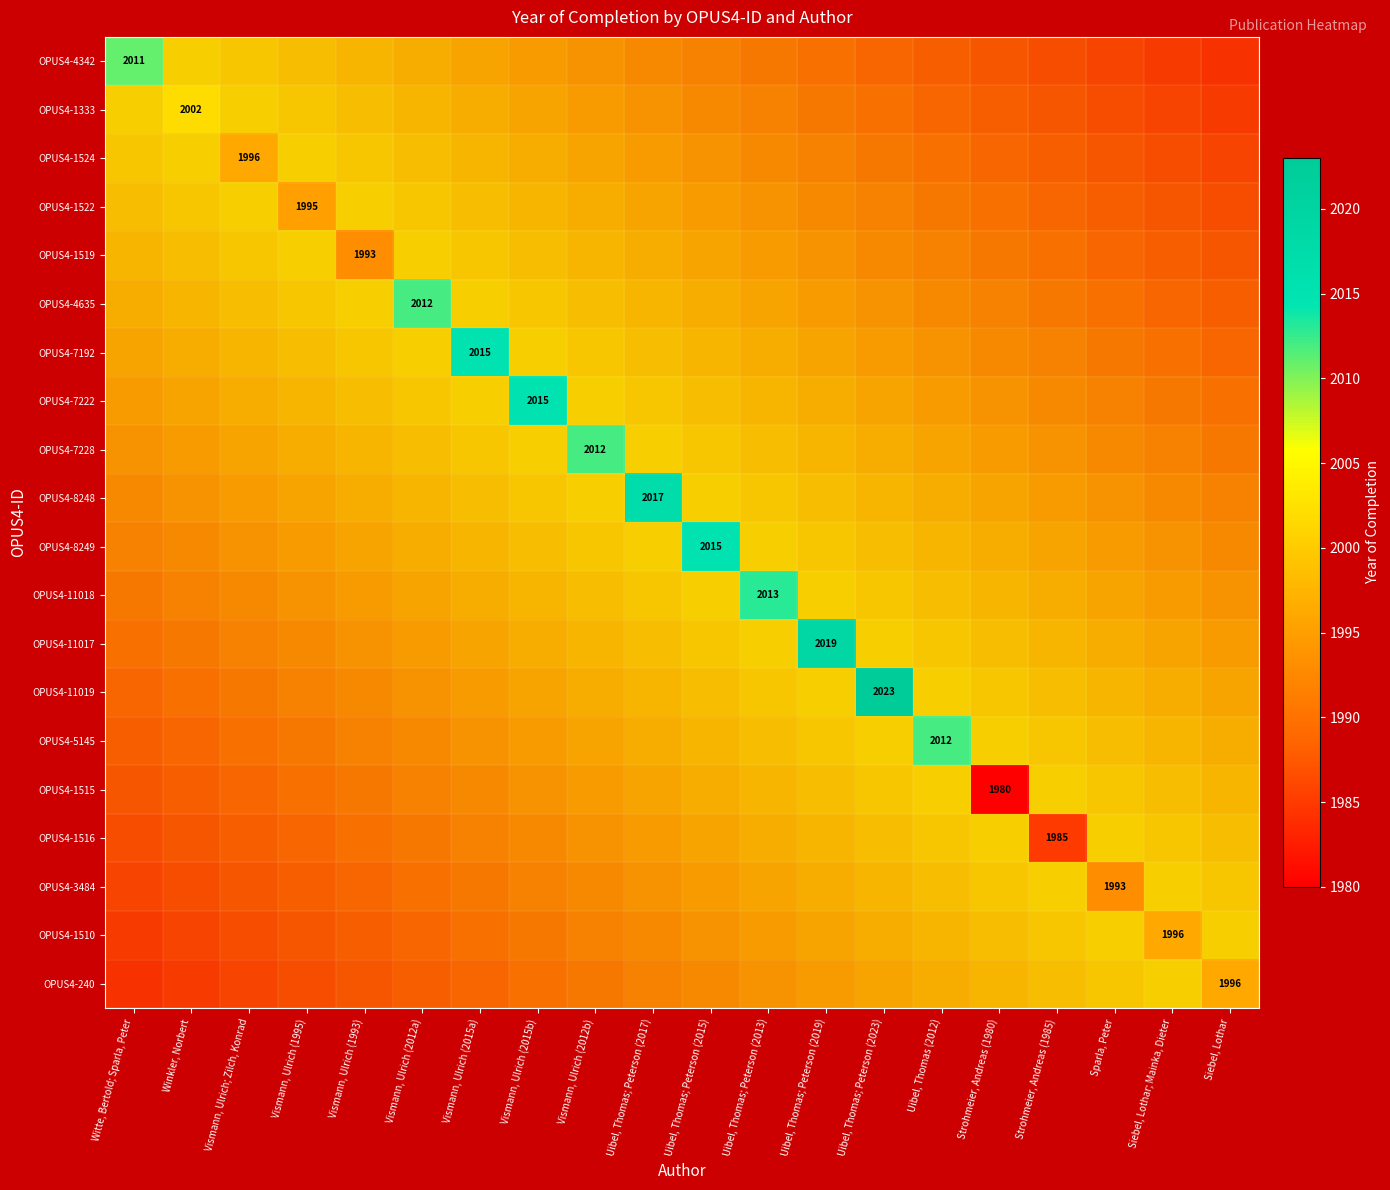

At how many categories does at least one series exceed 2018?

2